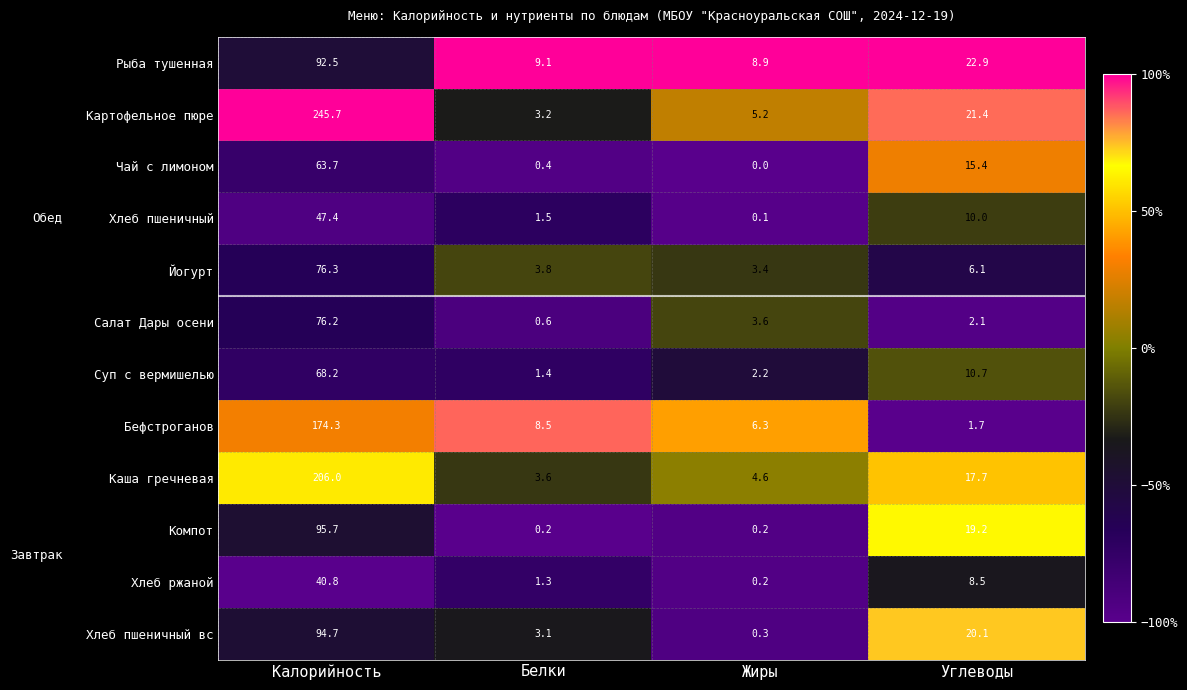

Which series changed the most between Калорийность and Углеводы?

Картофельное пюре